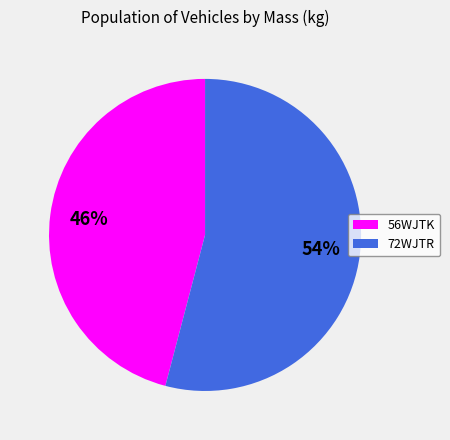

How many segments does this pie chart have?

2